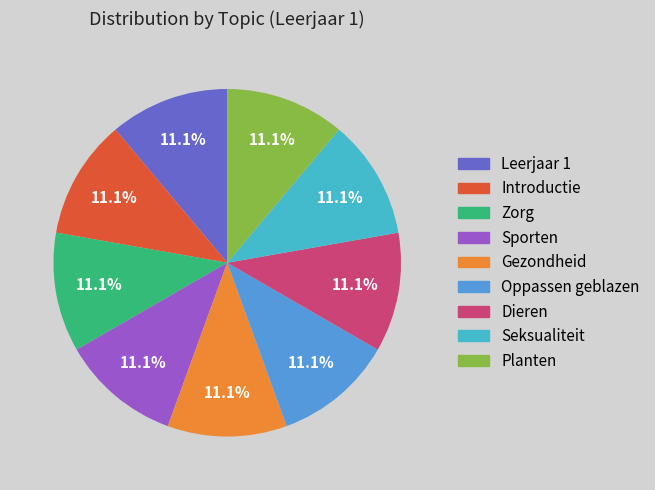

Does any single category account for the majority?

No